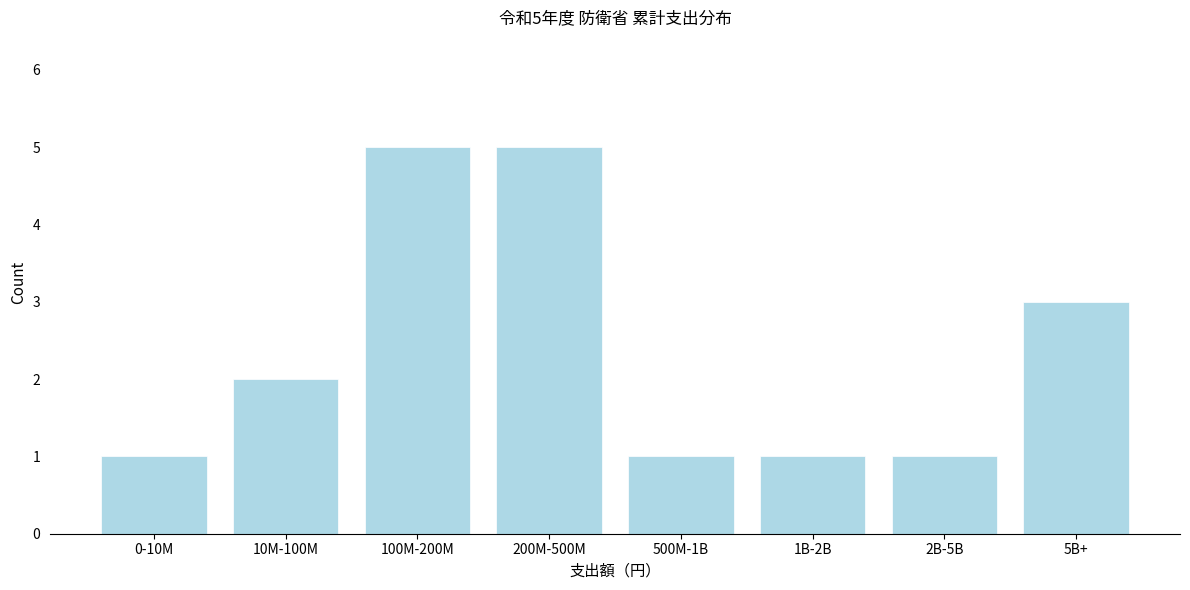

Reading left to right, extract all data points from this chart.

1	2	5	5	1	1	1	3